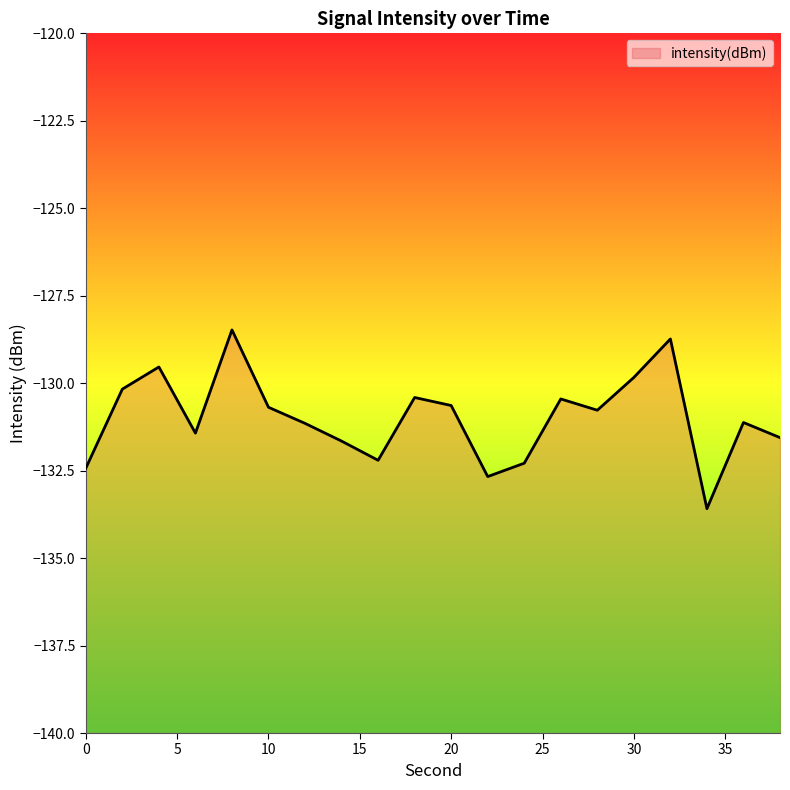

How many data points are less than -130?

16